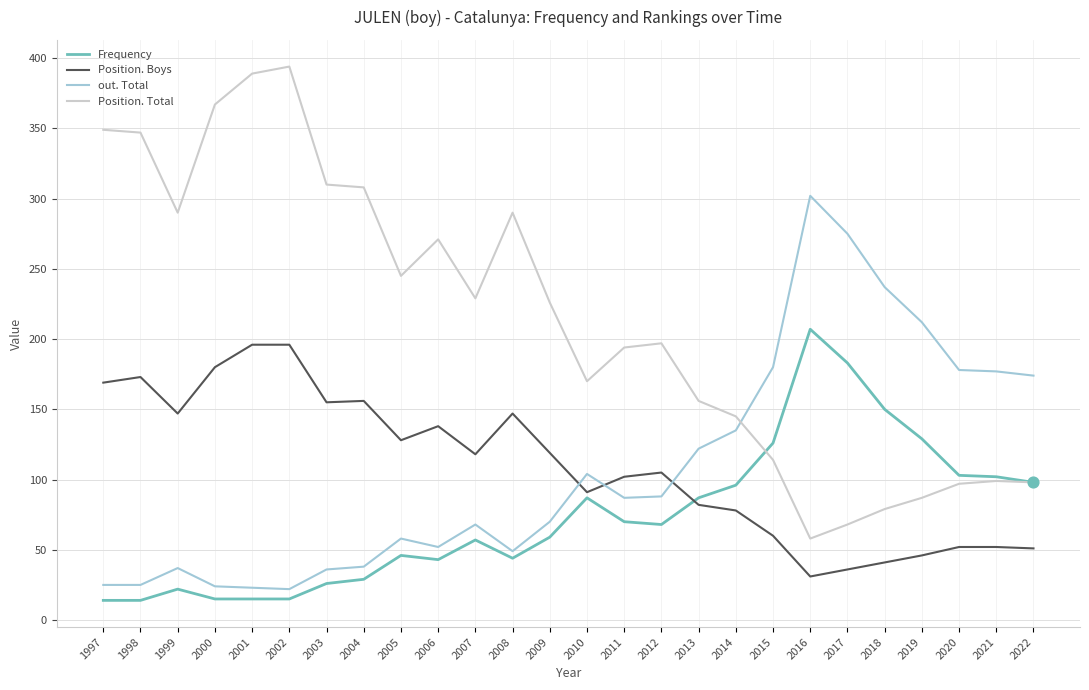

Is the value of out. Total at 2008 greater than the value of Position. Total at 2019?

No